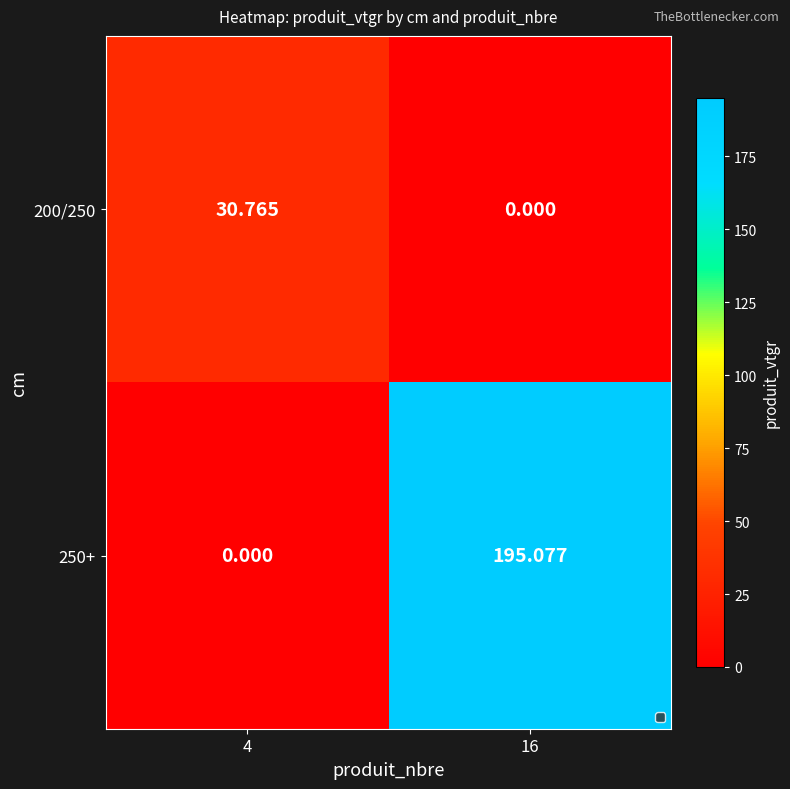

Which series has the widest spread of values?

250+